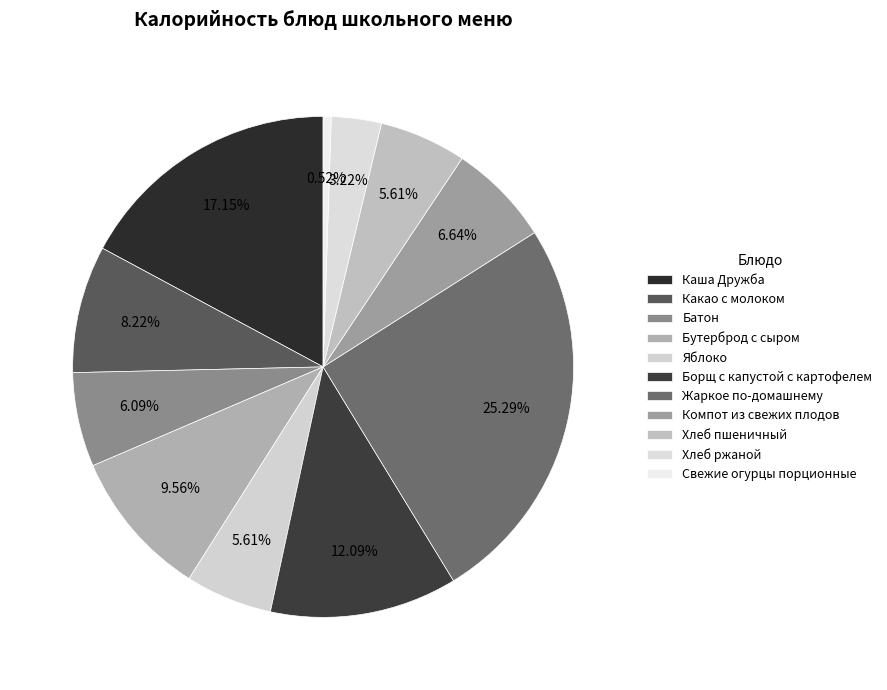

What is the ratio of the value at Хлеб пшеничный to the value at Компот из свежих плодов?

0.8